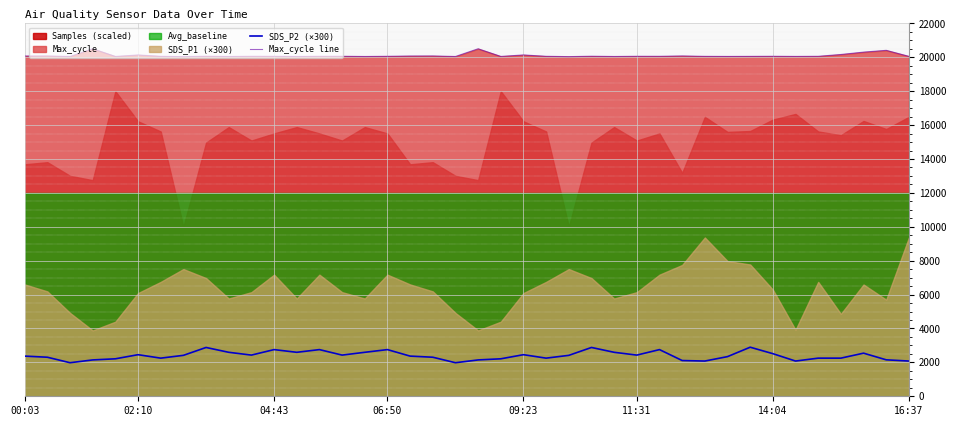

True or false: SDS_P2 (×300) and Max_cycle line cross at least once.

False